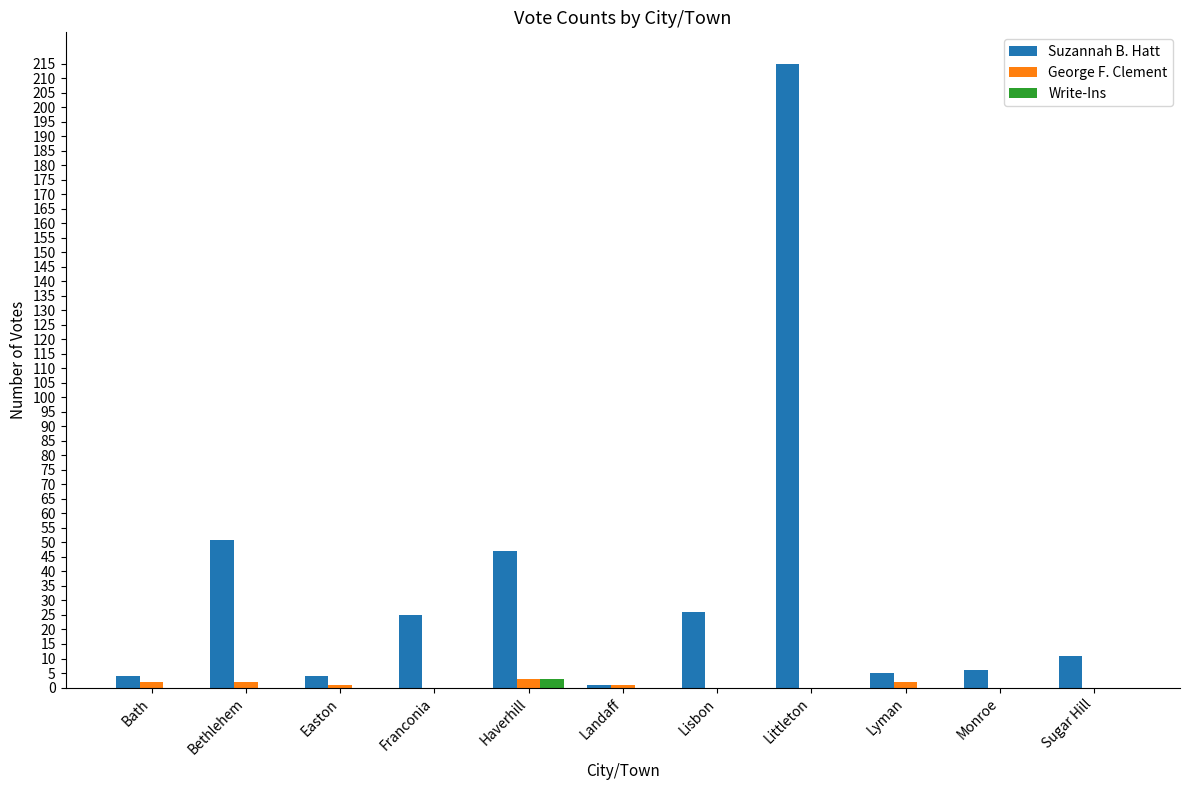

Reading left to right, what are all the values shown in this chart?

Suzannah B. Hatt: Bath=4	Bethlehem=51	Easton=4	Franconia=25	Haverhill=47	Landaff=1	Lisbon=26	Littleton=215	Lyman=5	Monroe=6	Sugar Hill=11
George F. Clement: Bath=2	Bethlehem=2	Easton=1	Franconia=0	Haverhill=3	Landaff=1	Lisbon=0	Littleton=0	Lyman=2	Monroe=0	Sugar Hill=0
Write-Ins: Bath=0	Bethlehem=0	Easton=0	Franconia=0	Haverhill=3	Landaff=0	Lisbon=0	Littleton=0	Lyman=0	Monroe=0	Sugar Hill=0